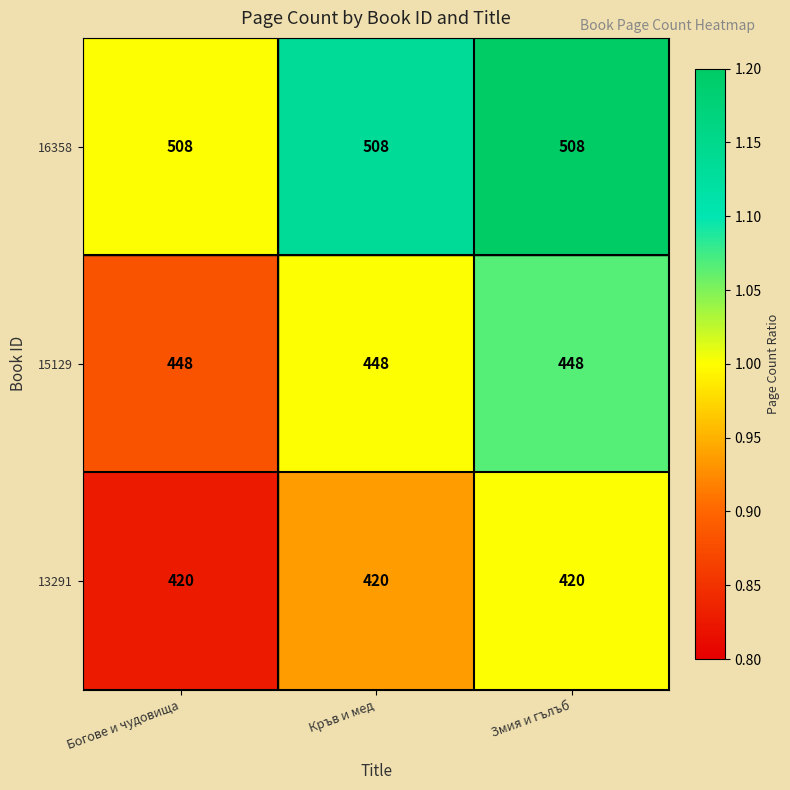

What is the highest value of the 15129 series?

448